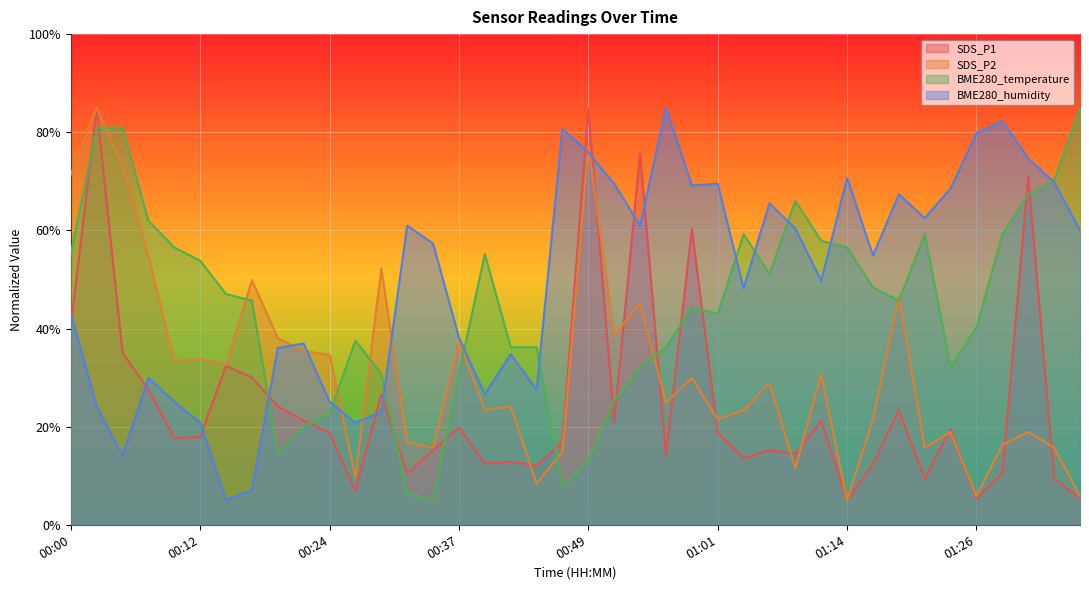

What is the difference between the SDS_P2 values at 00:29 and 00:17?

2.4